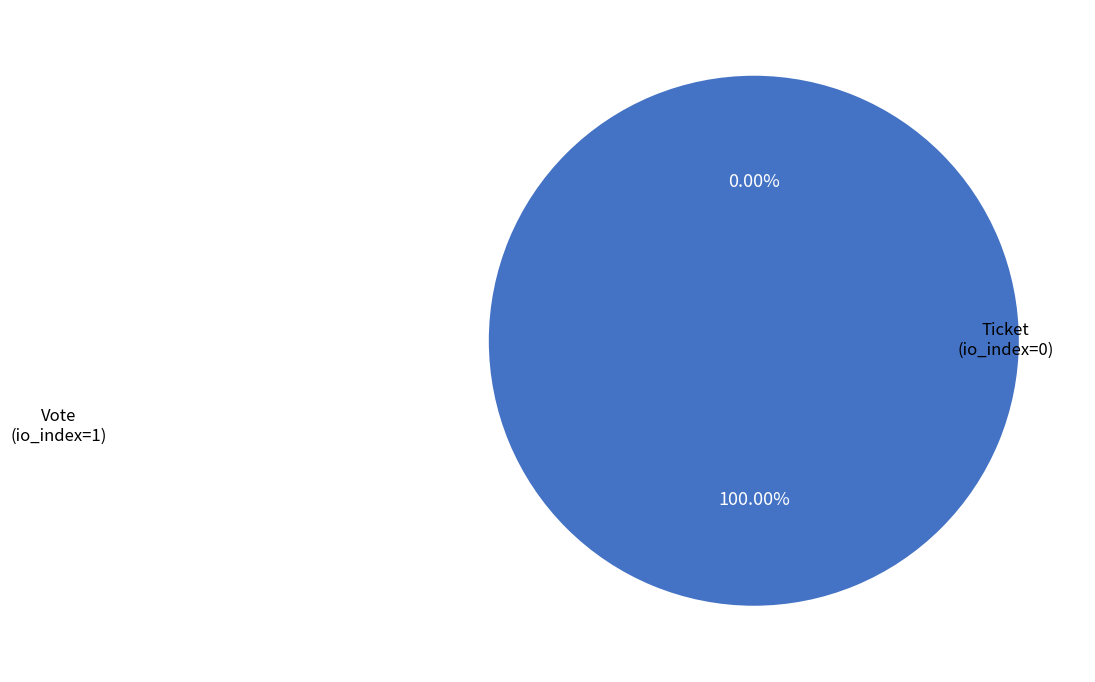

Count the number of slices in the pie.

2